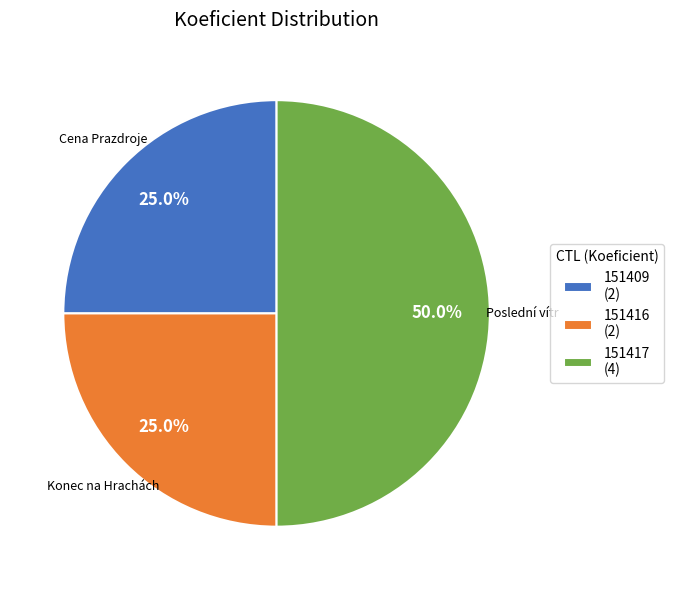

Approximately how many times larger is the value at 151416 compared to 151409?

1.0